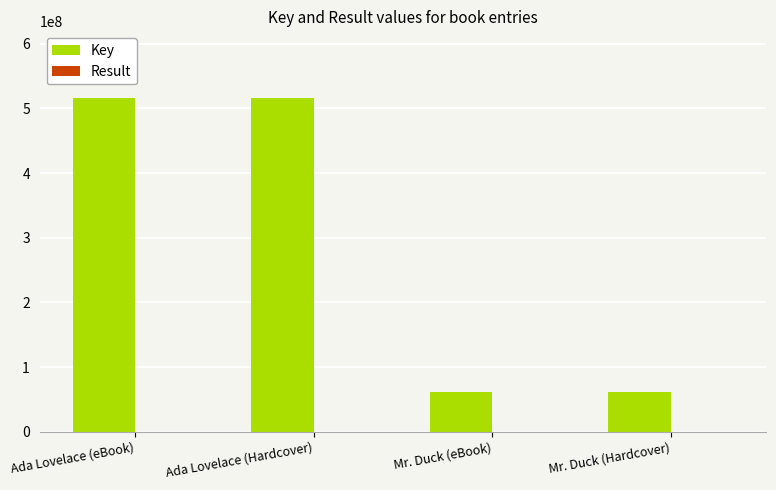

True or false: Key has a value of 515913524 at Ada Lovelace (Hardcover).

True